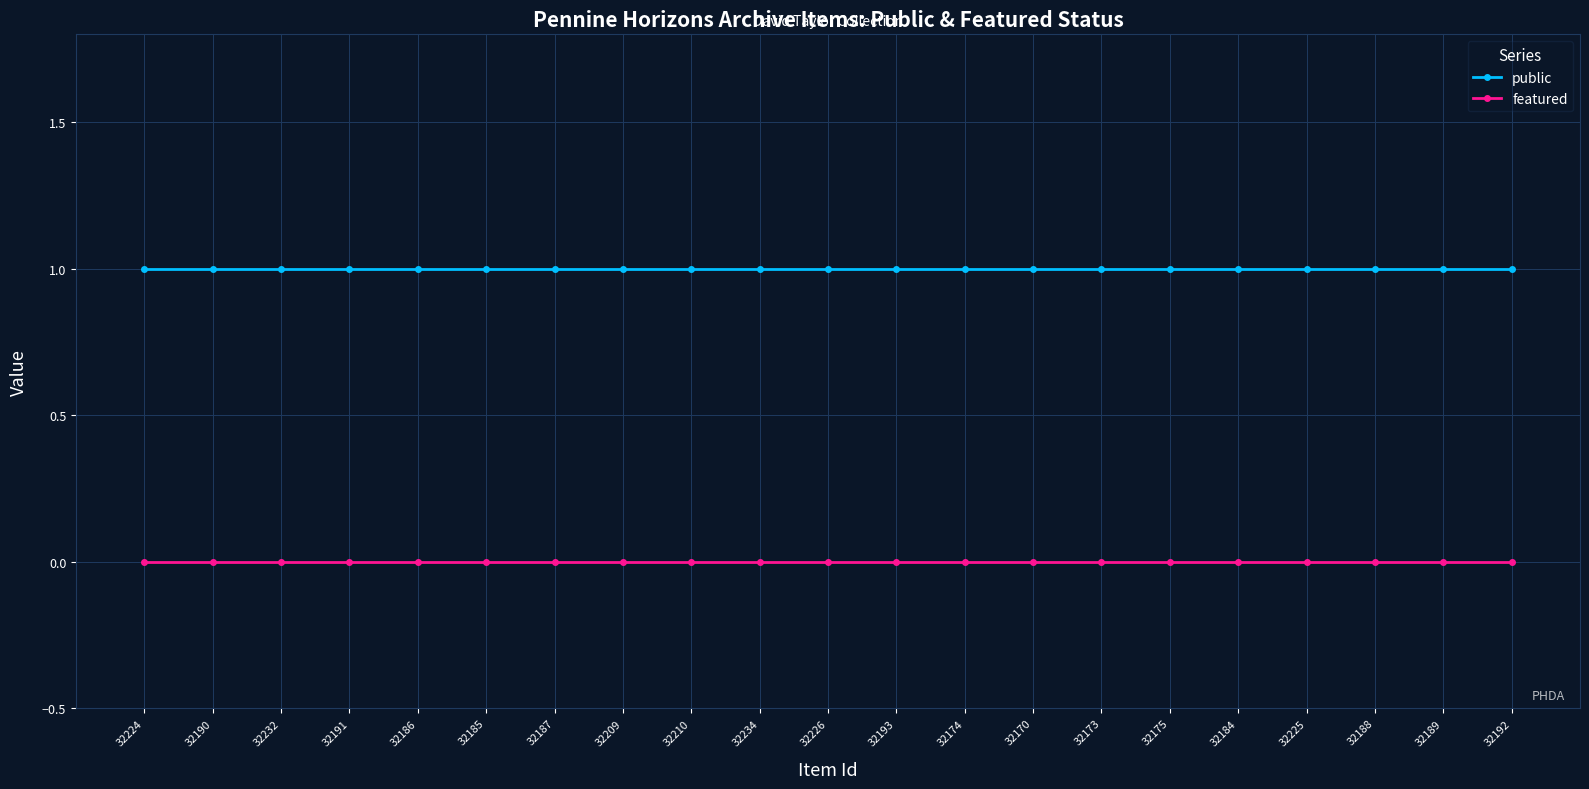

Does the chart display data point markers on the line(s)?

Yes